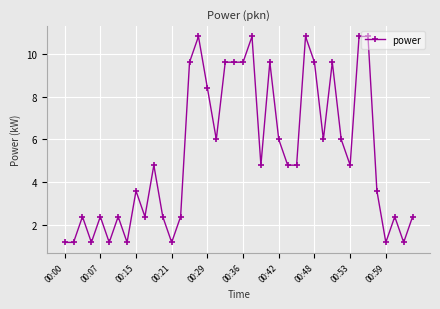

What is the greatest value displayed?

10.8